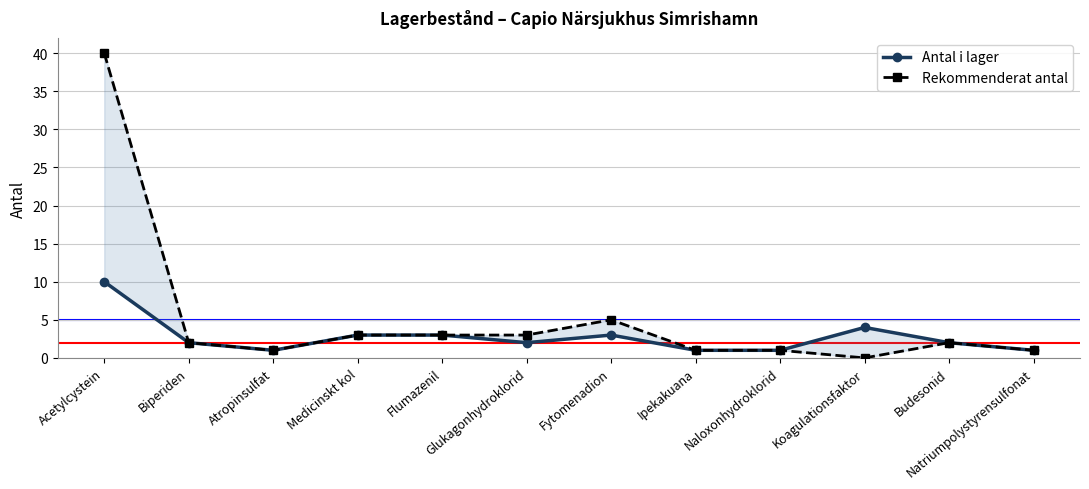

What is the label of the 12th point from the left?

Natriumpolystyrensulfonat